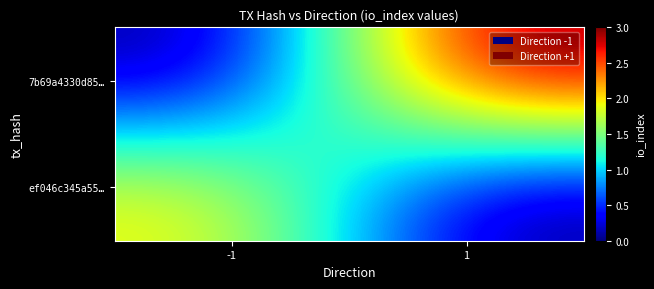

What is the total value across all series at -1?

2